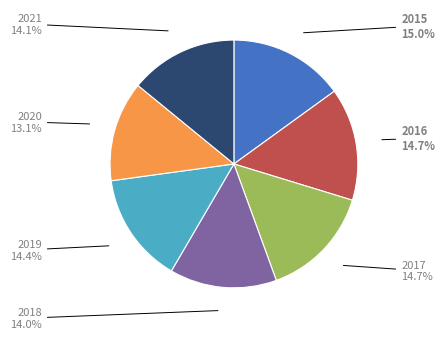

Which has a higher value, 2020 or 2016?

2016